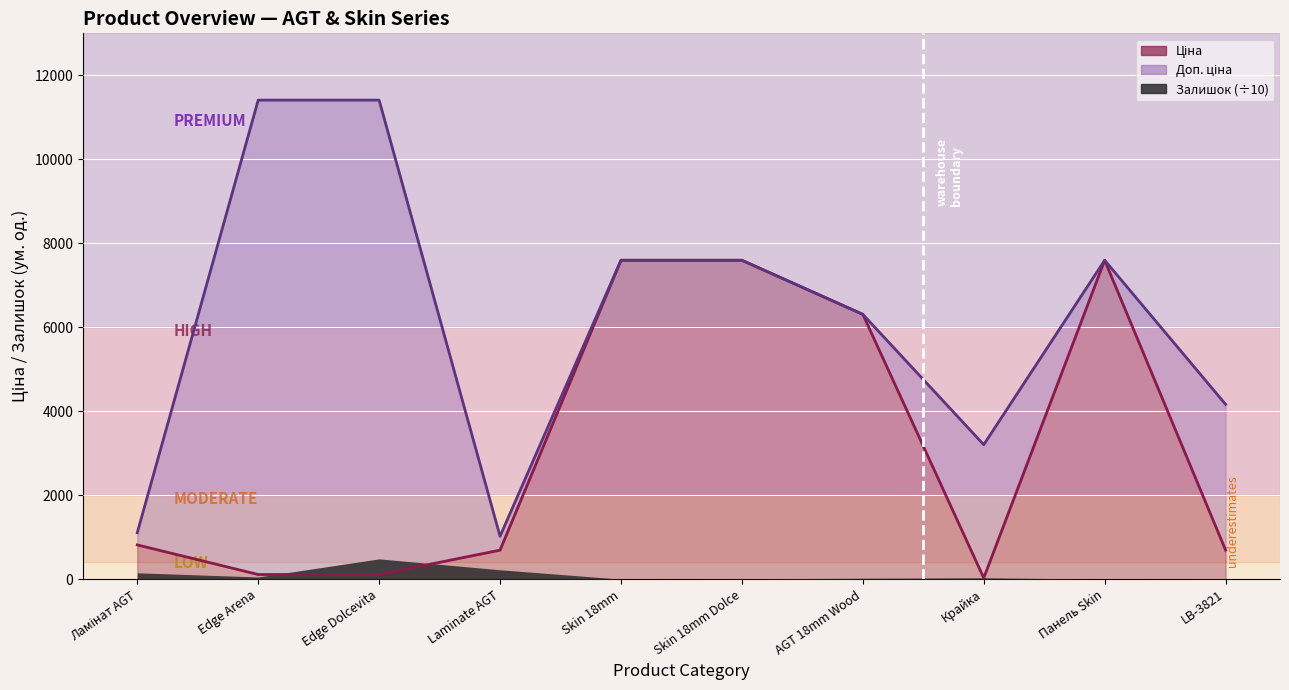

What is the change in value from Edge Arena to Laminate AGT?

+579.6